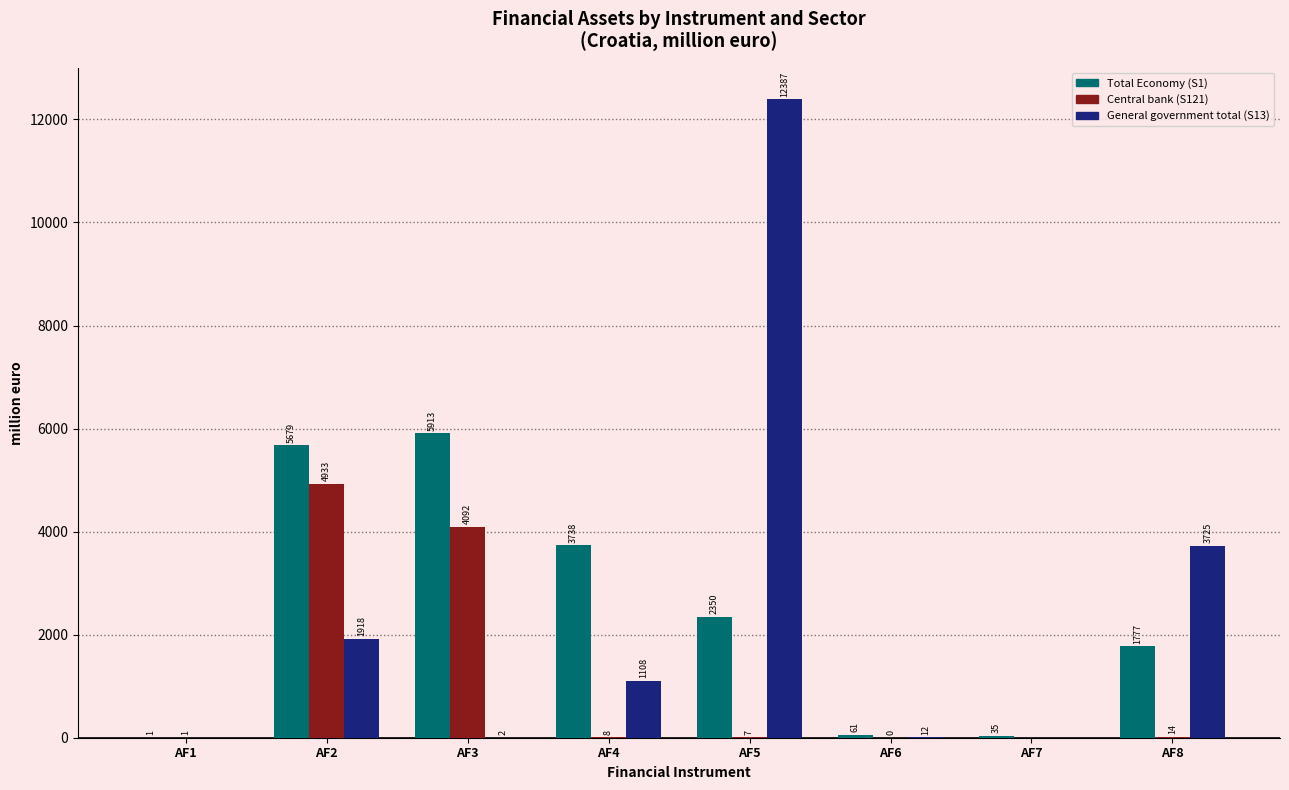

What is the maximum value for Central bank (S121)?

4932.8